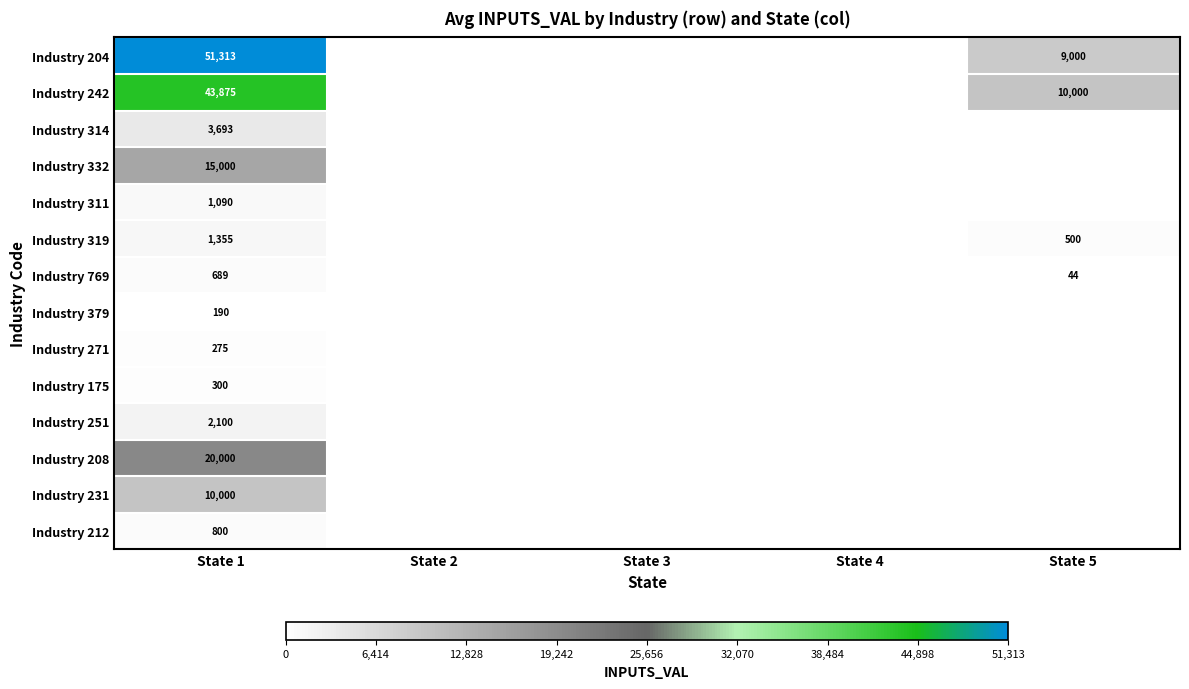

Is it true that Industry 319 equals 500 at State 5?

True